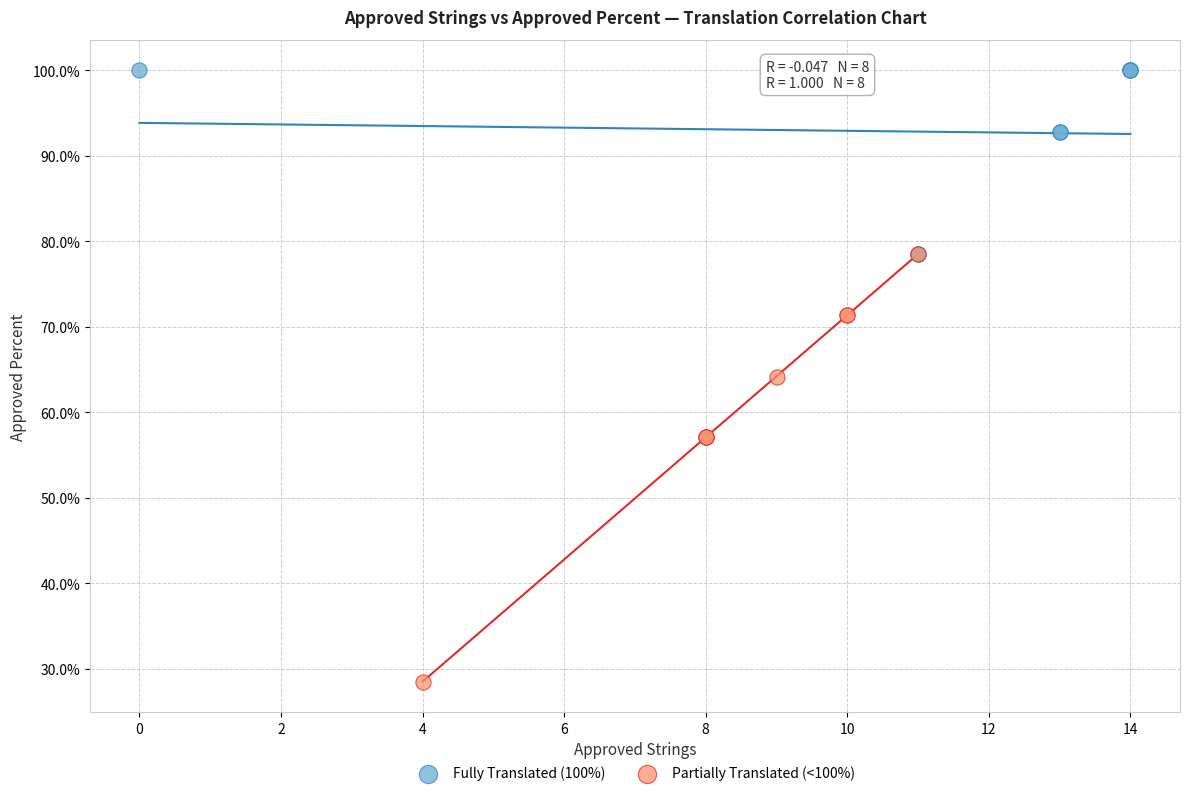

Which series contains the lowest Y value?

Partially Translated (<100%)